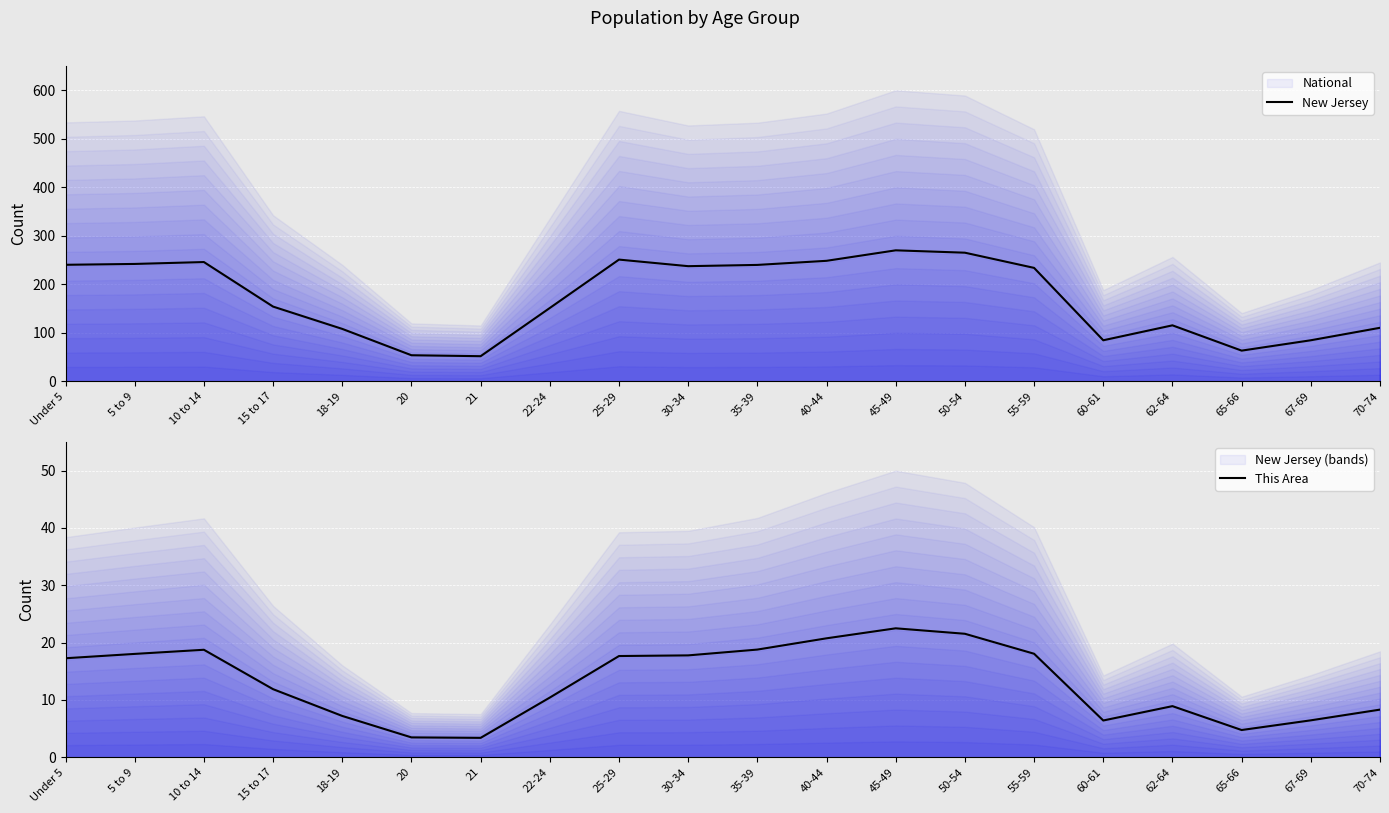

Between 22-24 and 55-59, which series saw the biggest shift?

New Jersey